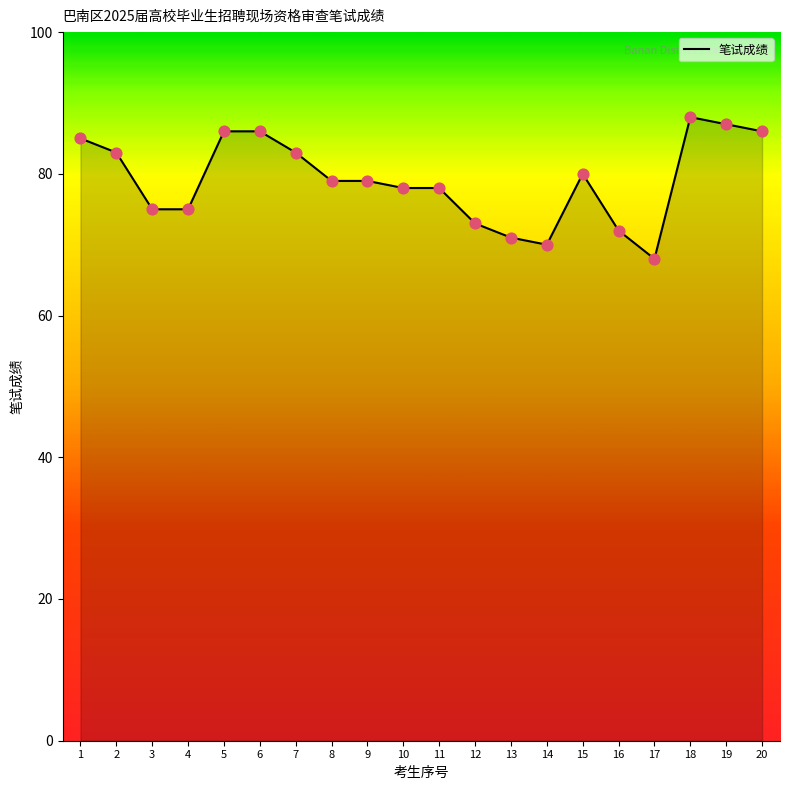

What is the ratio of the value at 20 to the value at 14?

1.2